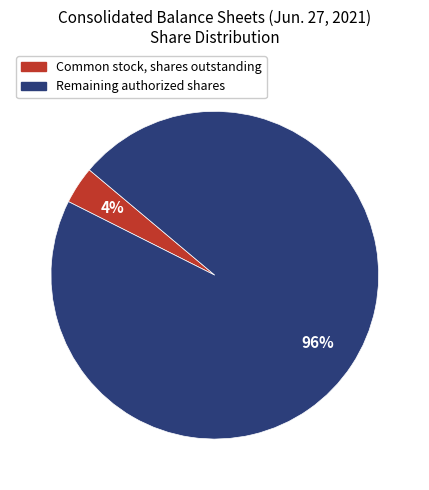

To the nearest percent, what is the average slice percentage?

50%